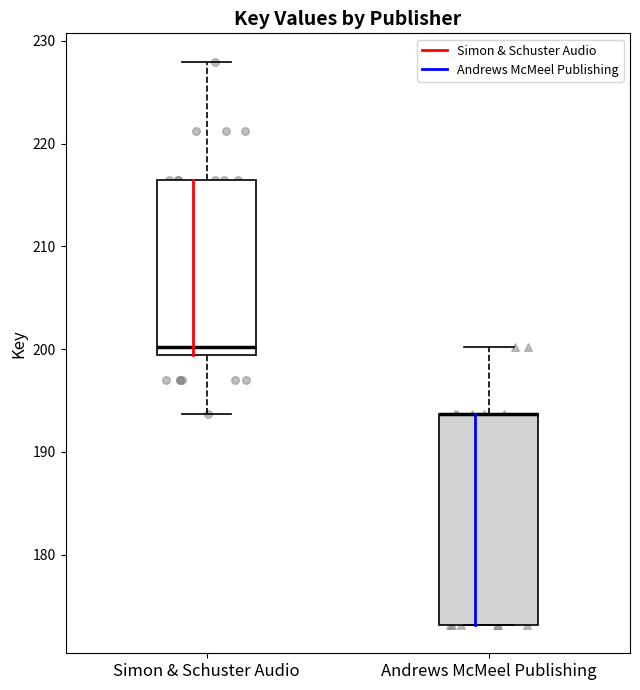

Reading left to right, read every box against the y-axis: the position of its median line, the range the box covers, and the ends of its whiskers. The values are not printed on the chart, so give them approximately, as read against the axis.

Simon & Schuster Audio: median 200, box 199 to 216, whiskers 194 to 228
Andrews McMeel Publishing: median 194 (drawn on the box's upper edge), box 173 to 194, whiskers 173 to 200